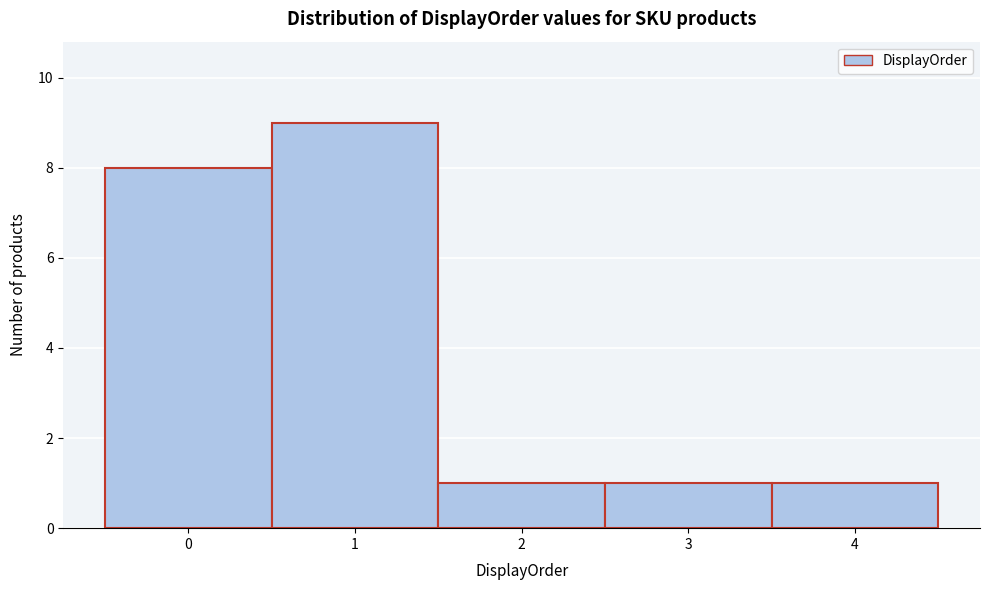

Reading left to right, transcribe this chart: for each bar, give the range it covers on the x-axis and its height. The values are not printed on the chart, so give them approximately, as read against the axis.

-0.5 to 0.5: 8
0.5 to 1.5: 9
1.5 to 2.5: 1
2.5 to 3.5: 1
3.5 to 4.5: 1